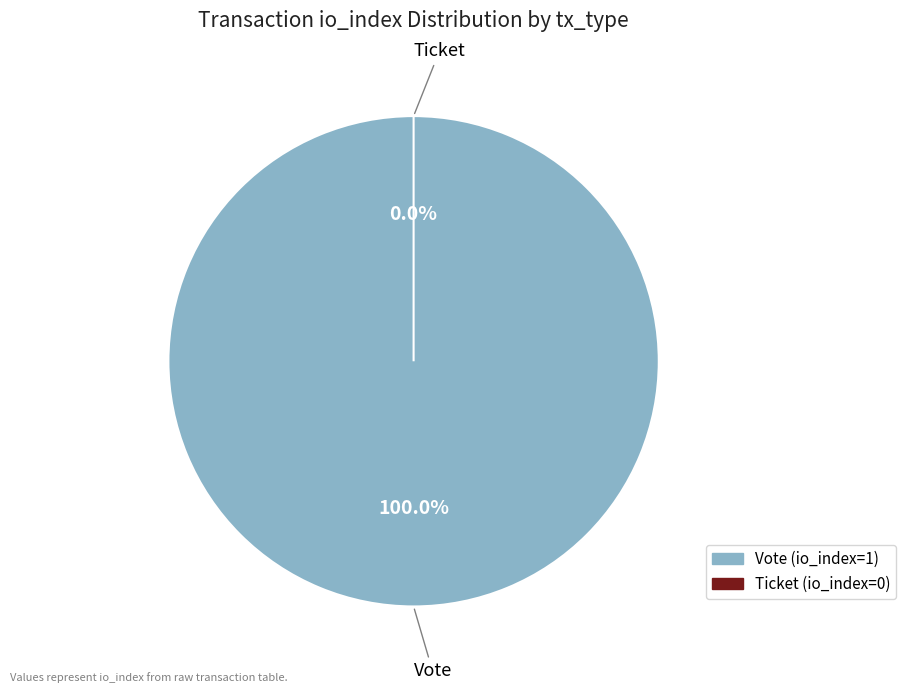

True or false: Vote (io_index=1) accounts for 100% of the total.

True